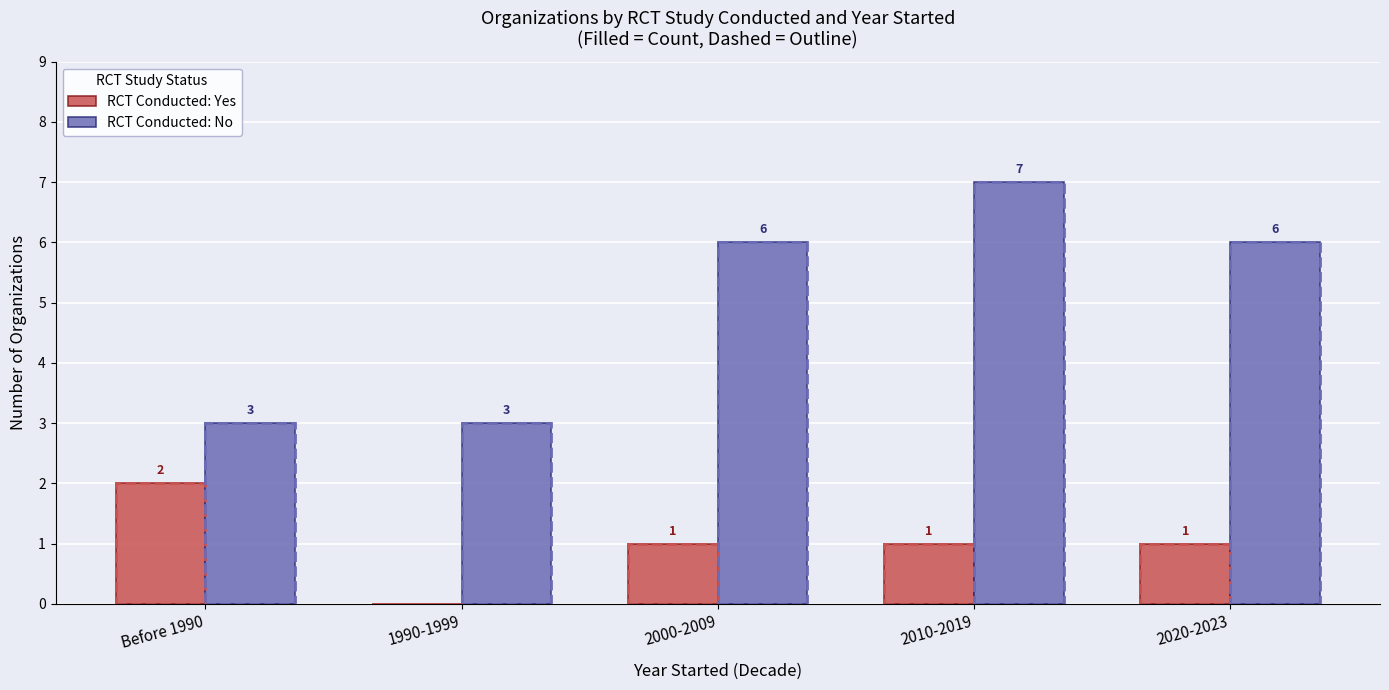

Rank the series by their maximum value, from highest to lowest.

RCT Conducted: No, RCT Conducted: Yes